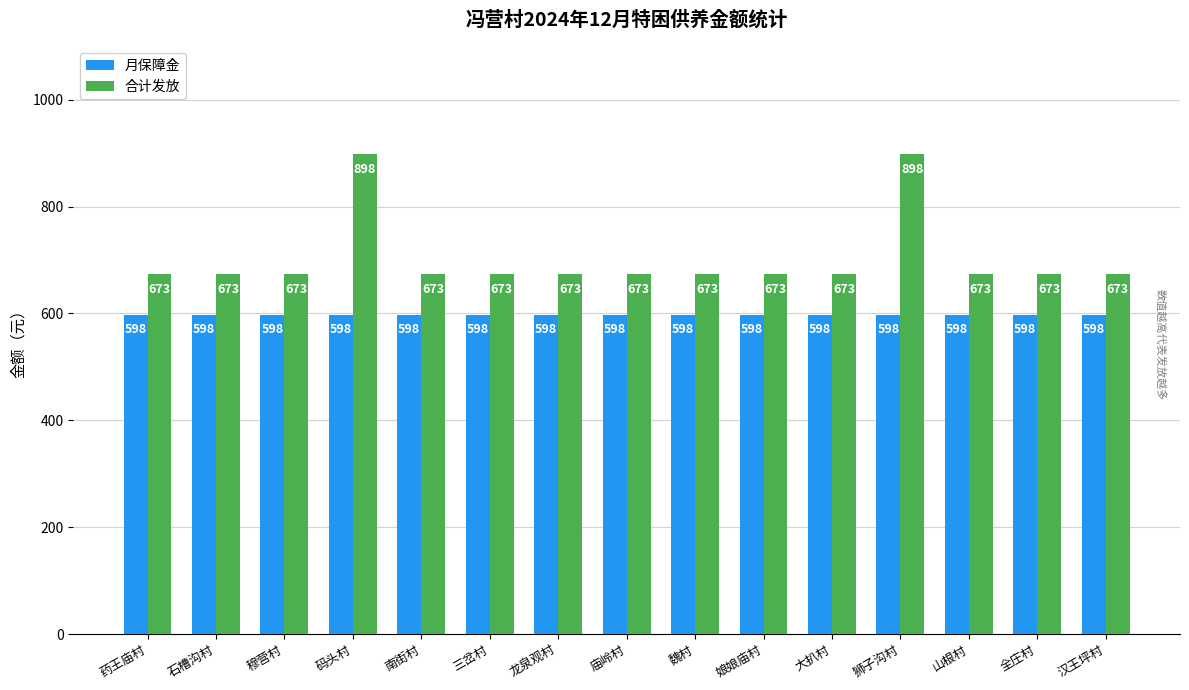

Is it true that 月保障金 equals 909 at 山根村?

False